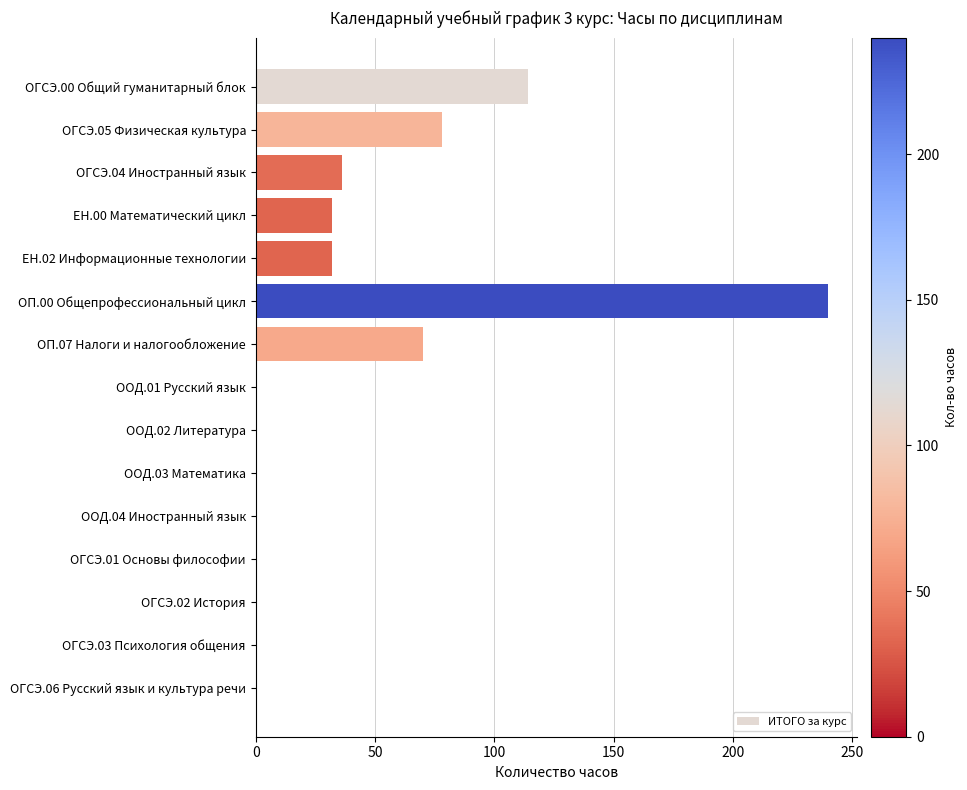

Reading top to bottom, list all the values displayed in this chart.

ОГСЭ.00 Общий гуманитарный блок=114	ОГСЭ.05 Физическая культура=78	ОГСЭ.04 Иностранный язык=36	ЕН.00 Математический цикл=32	ЕН.02 Информационные технологии=32	ОП.00 Общепрофессиональный цикл=240	ОП.07 Налоги и налогообложение=70	ООД.01 Русский язык=0	ООД.02 Литература=0	ООД.03 Математика=0	ООД.04 Иностранный язык=0	ОГСЭ.01 Основы философии=0	ОГСЭ.02 История=0	ОГСЭ.03 Психология общения=0	ОГСЭ.06 Русский язык и культура речи=0